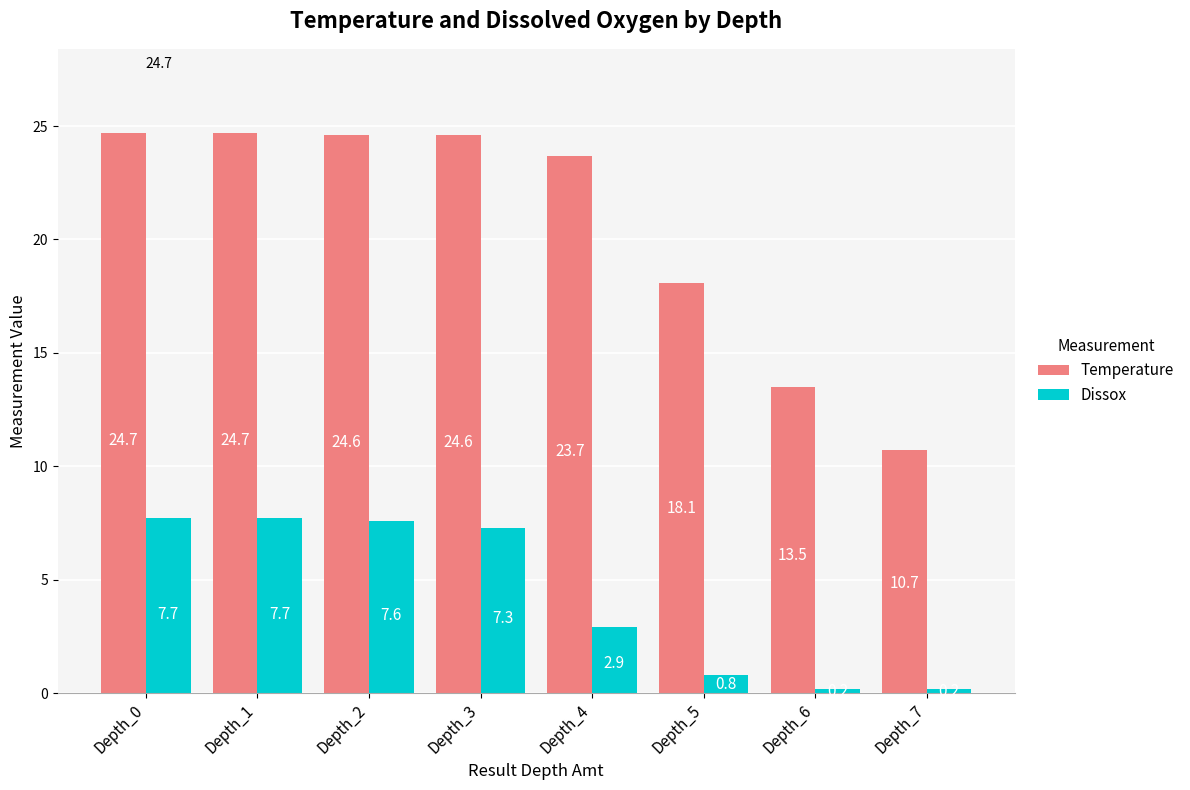

Reading right to left, list all the values displayed in this chart.

Temperature: Depth_7=10.7	Depth_6=13.5	Depth_5=18.1	Depth_4=23.7	Depth_3=24.6	Depth_2=24.6	Depth_1=24.7	Depth_0=24.7
Dissox: Depth_7=0.2	Depth_6=0.2	Depth_5=0.8	Depth_4=2.9	Depth_3=7.3	Depth_2=7.6	Depth_1=7.7	Depth_0=7.7